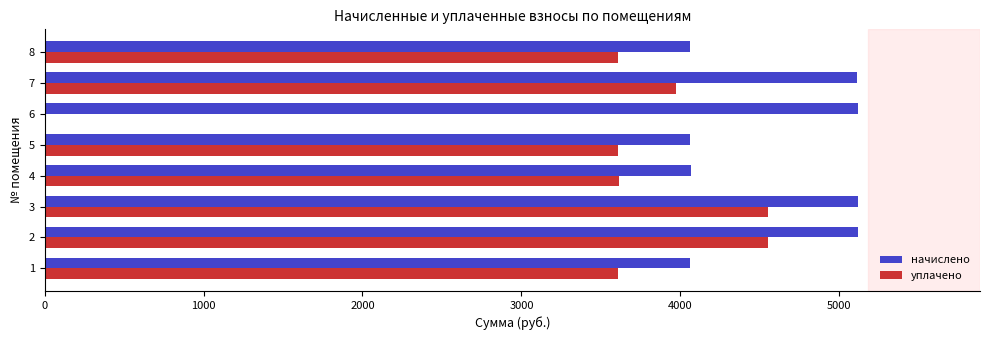

What is the total value across all series at 3?

9664.7